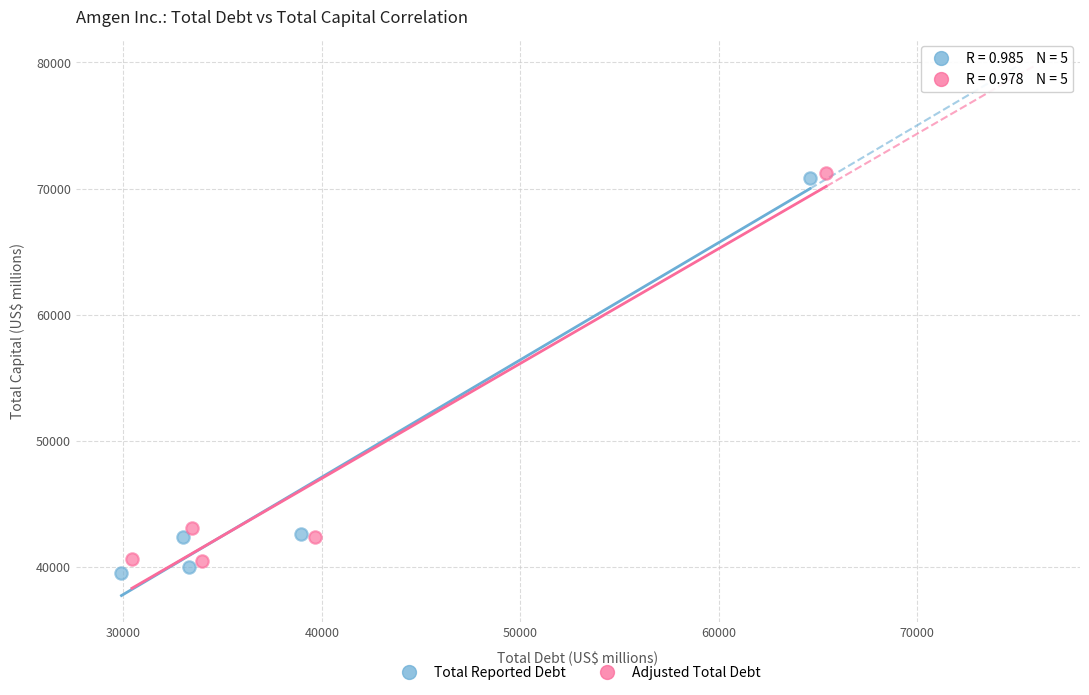

Which series has the widest spread of Y values?

Total Reported Debt